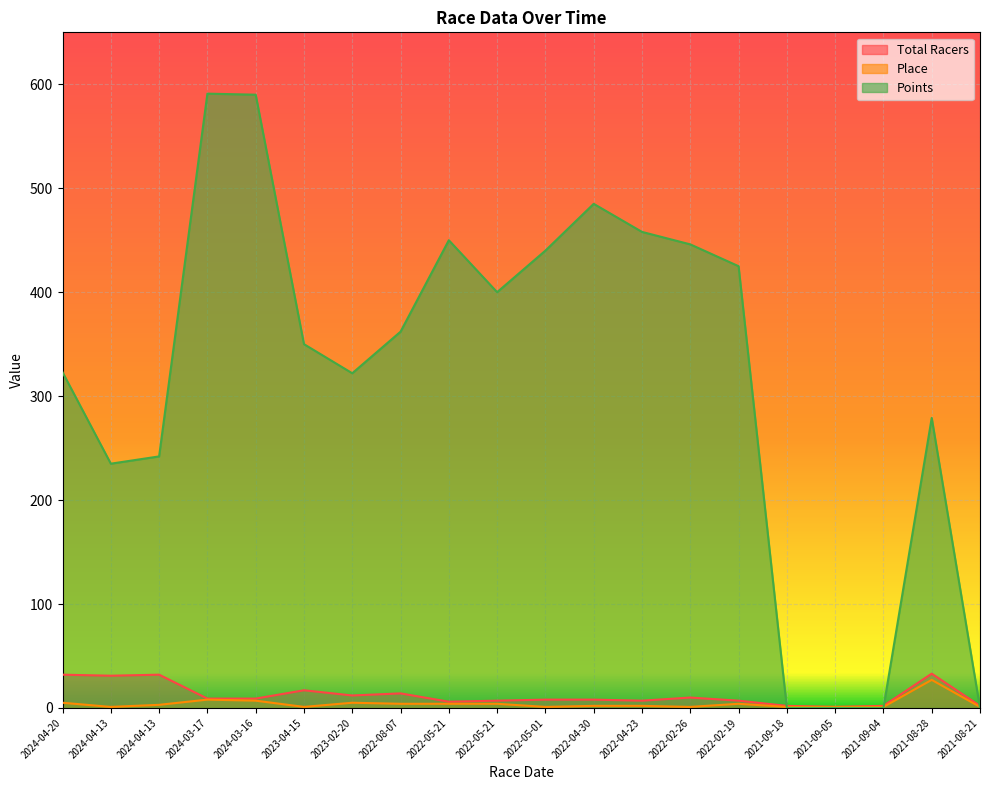

Which label corresponds to the largest value in the chart?

2024-03-17